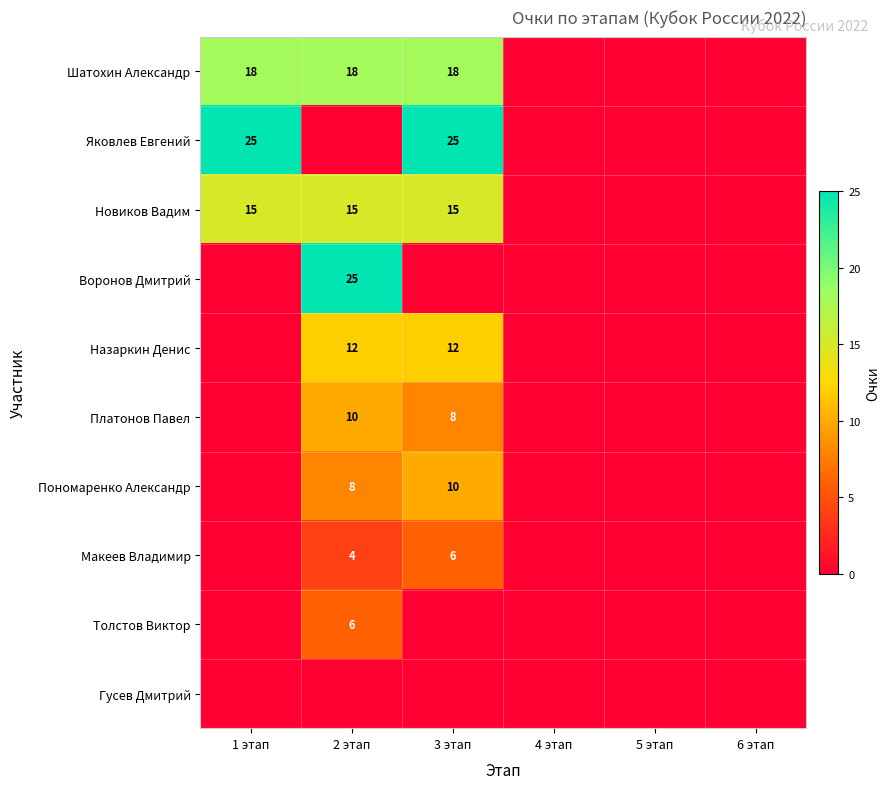

Where is Платонов Павел nearest to the value 5?

3 этап